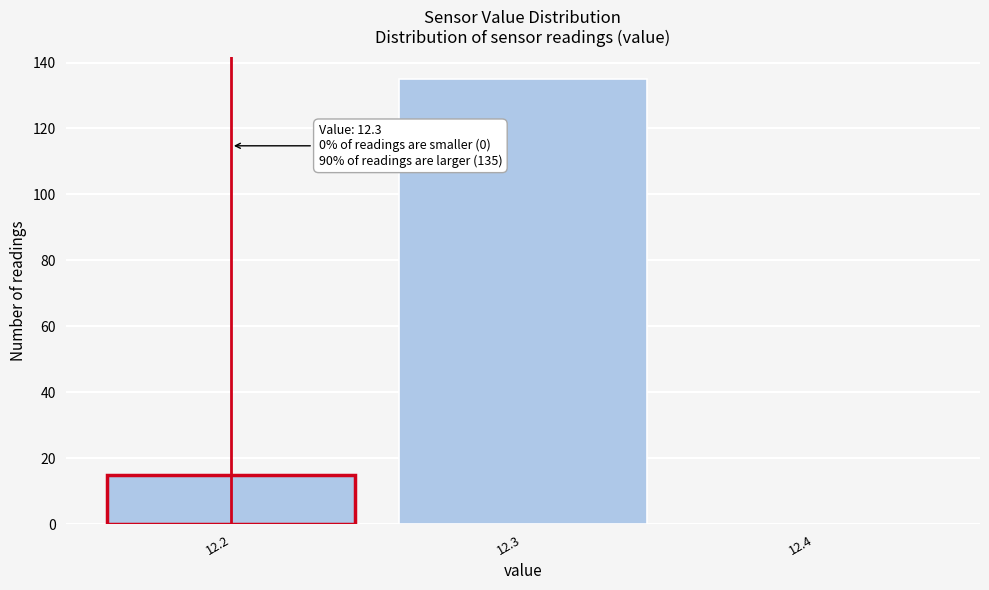

Reading right to left, extract all data points from this chart.

12.4=0	12.3=135	12.2=15